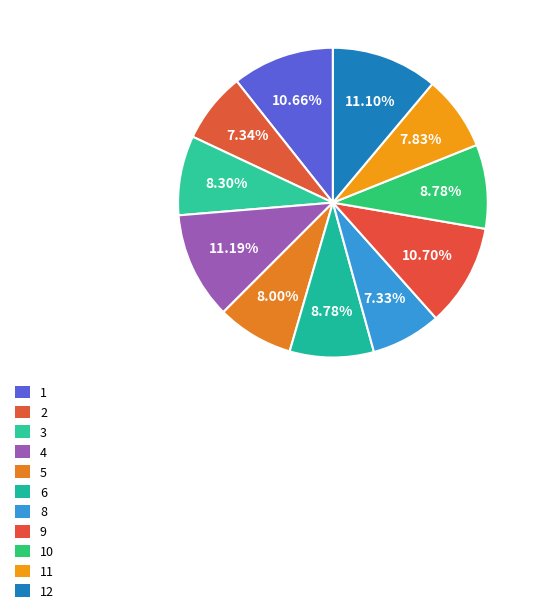

Combined, do 3 and 5 account for over 50%?

No